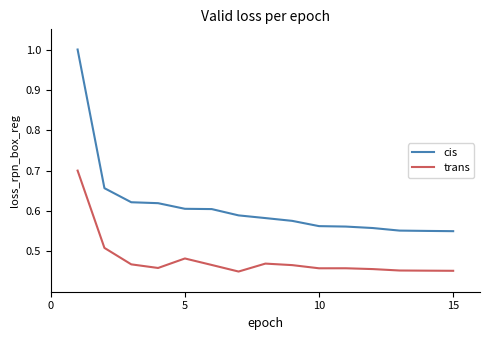

What is the maximum value for cis?

1.0